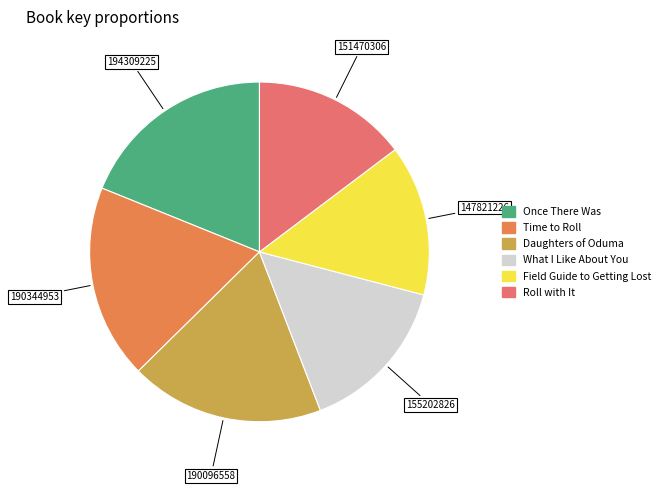

How much of the chart is everything except Field Guide to Getting Lost?

85.6%